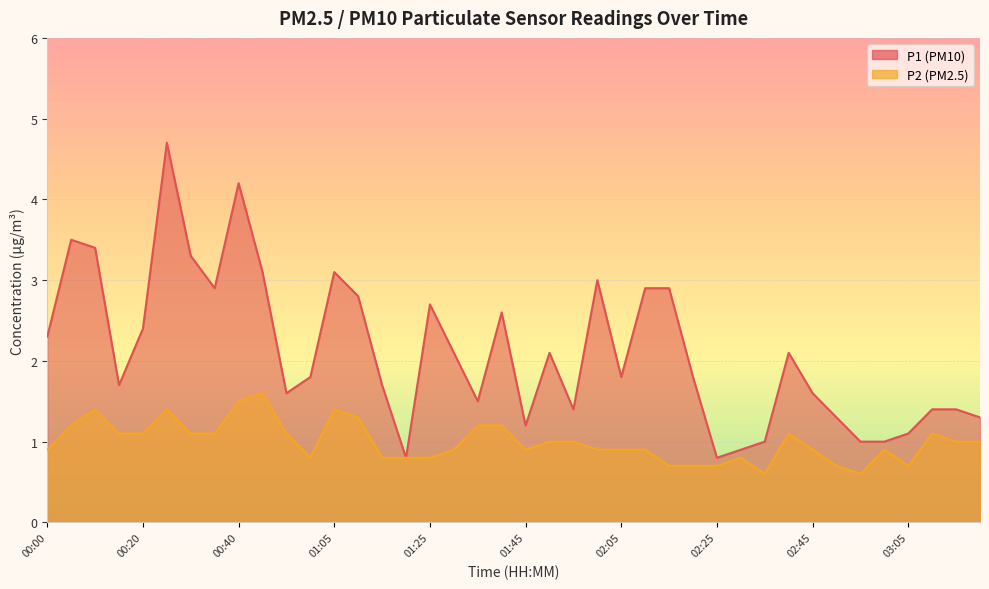

Between 02:25 and 00:55, which is larger?

00:55